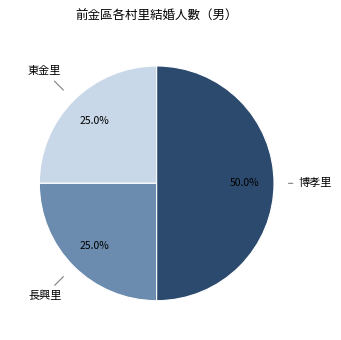

What is the largest slice in the pie chart?

博孝里